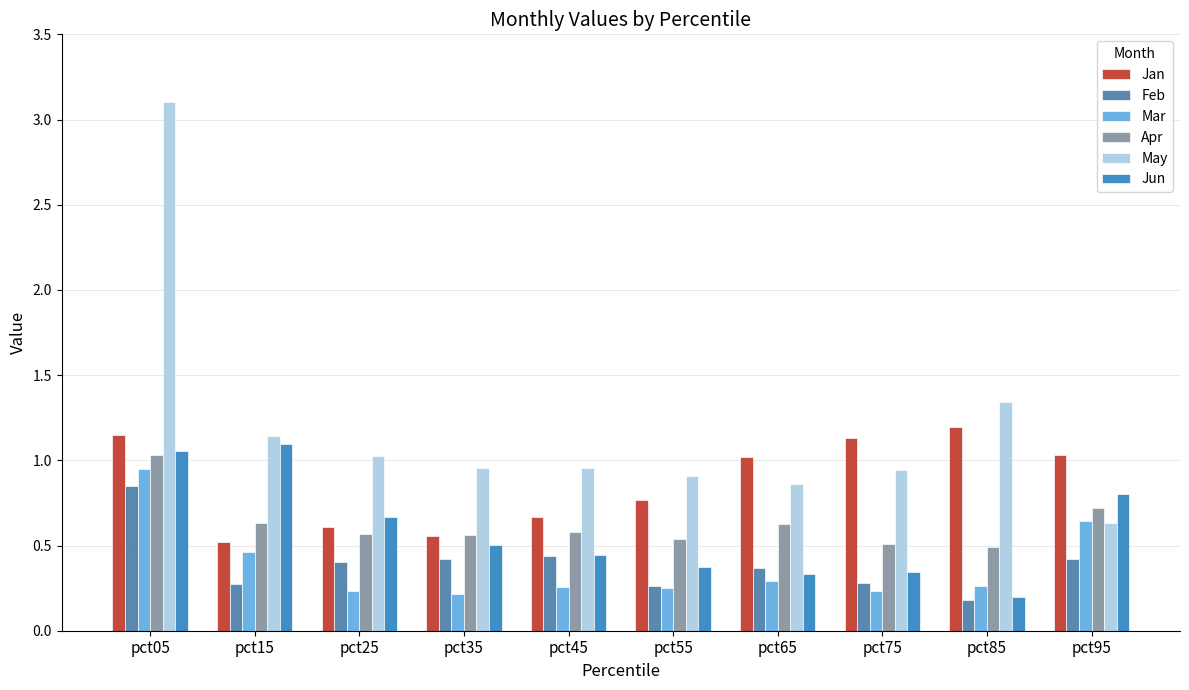

What is the value of the Jan bar at the 5th from the left?

0.7